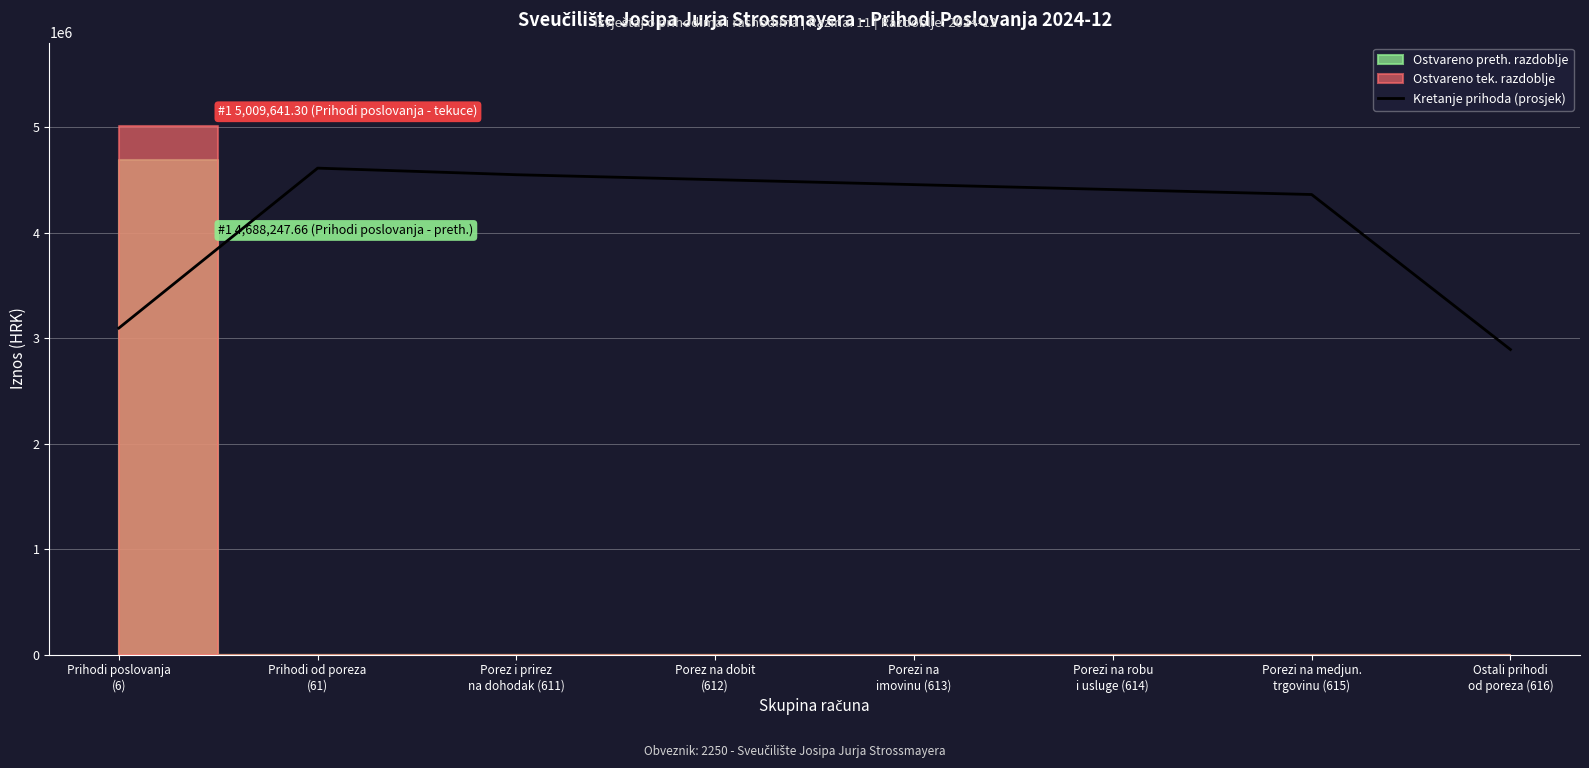

What is the lowest value of the Kretanje prihoda (prosjek) series?

2891086.1